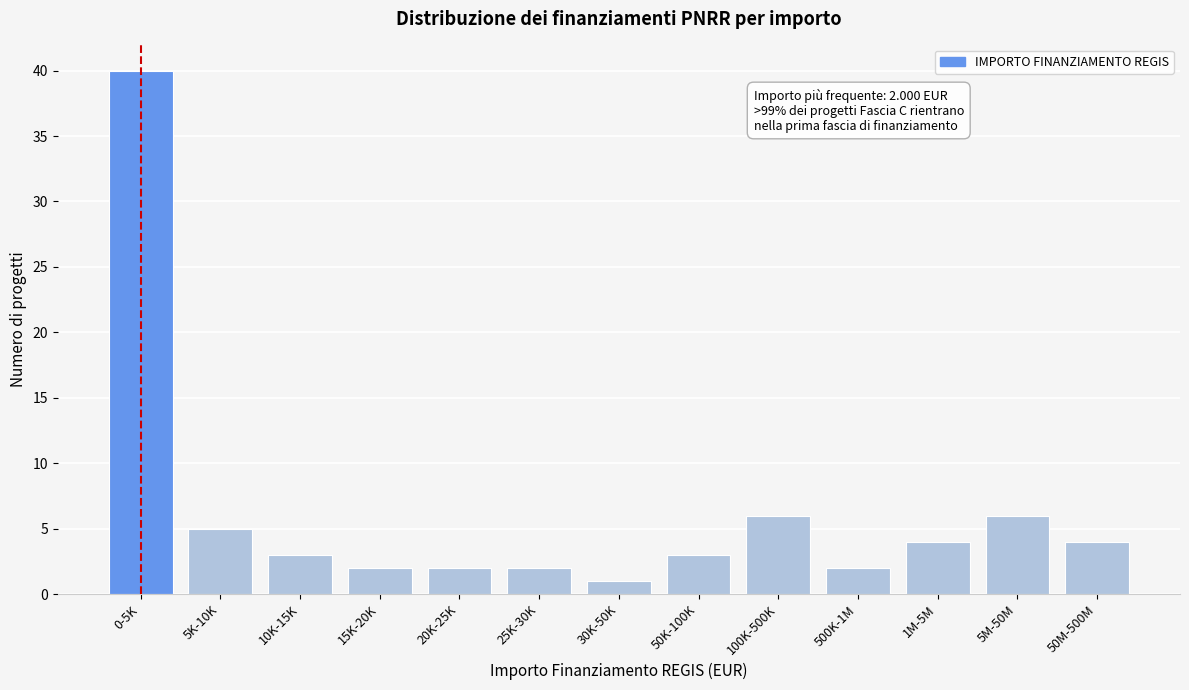

Reading right to left, transcribe all the data shown in this chart.

50M-500M=4	5M-50M=6	1M-5M=4	500K-1M=2	100K-500K=6	50K-100K=3	30K-50K=1	25K-30K=2	20K-25K=2	15K-20K=2	10K-15K=3	5K-10K=5	0-5K=40